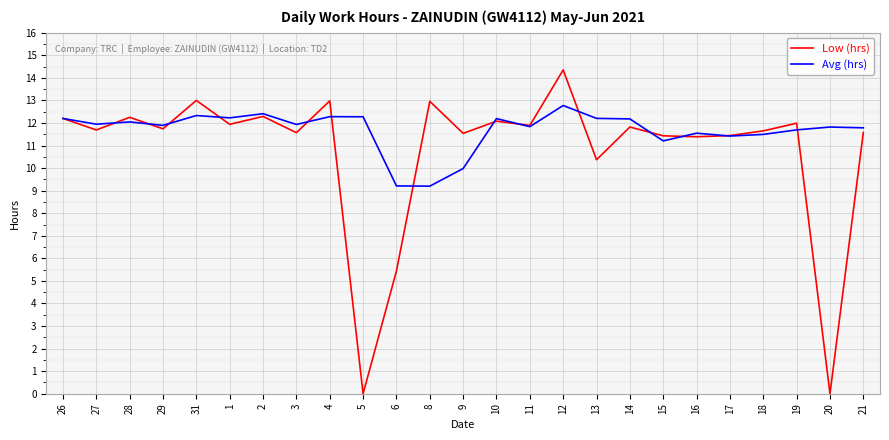

What is the difference between the second highest and second lowest values in the Avg (hrs) series?

3.2